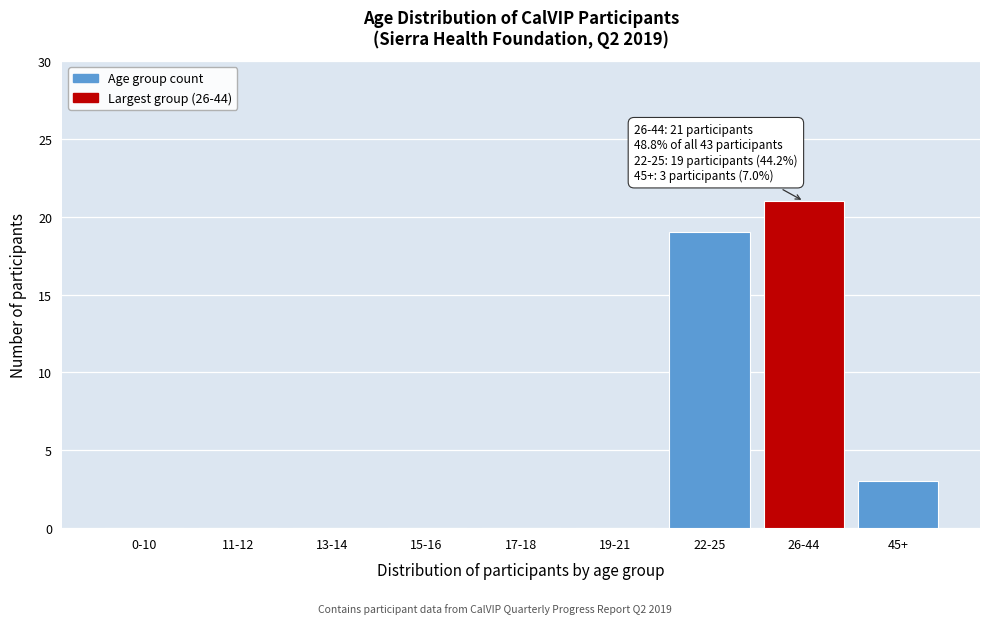

Reading left to right, list all the values displayed in this chart.

0-10=0	11-12=0	13-14=0	15-16=0	17-18=0	19-21=0	22-25=19	26-44=21	45+=3